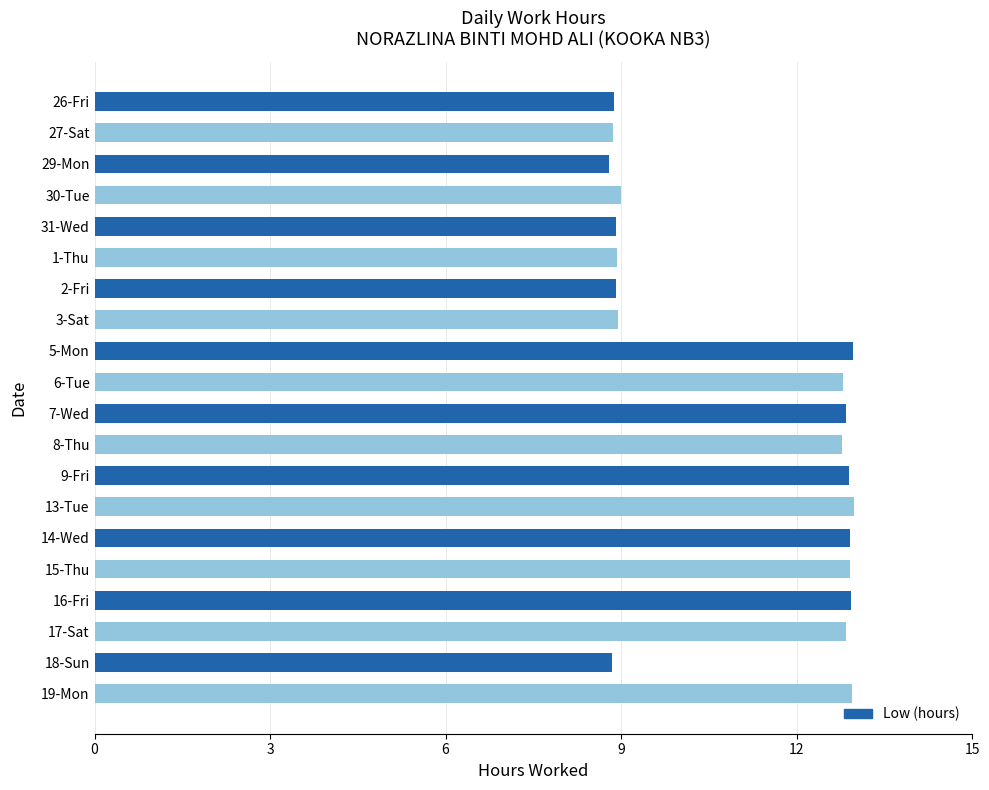

True or false: the data shows 8.9 at 31-Wed.

True